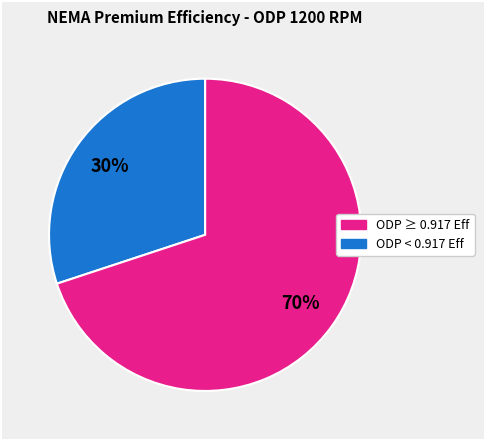

To the nearest percent, what is the difference between the largest and smallest slice percentages?

40%